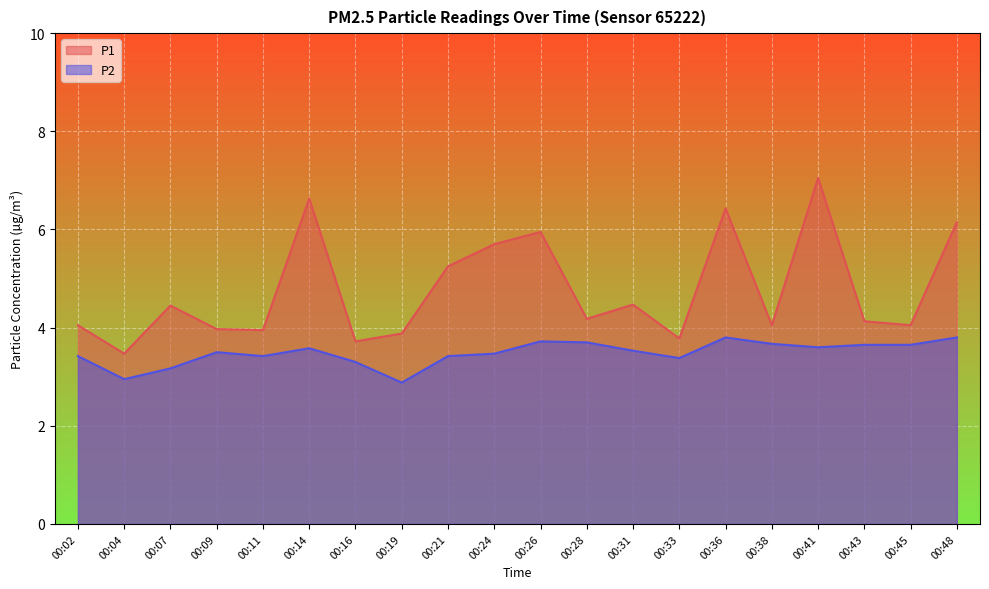

Which category has the highest value in the P1 series?

00:41